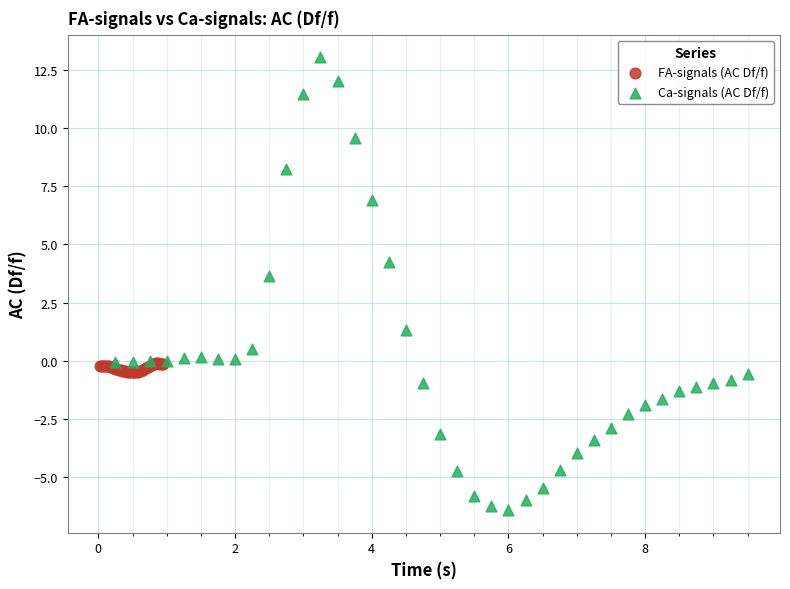

Which series reaches the minimum Y coordinate?

Ca-signals (AC Df/f)